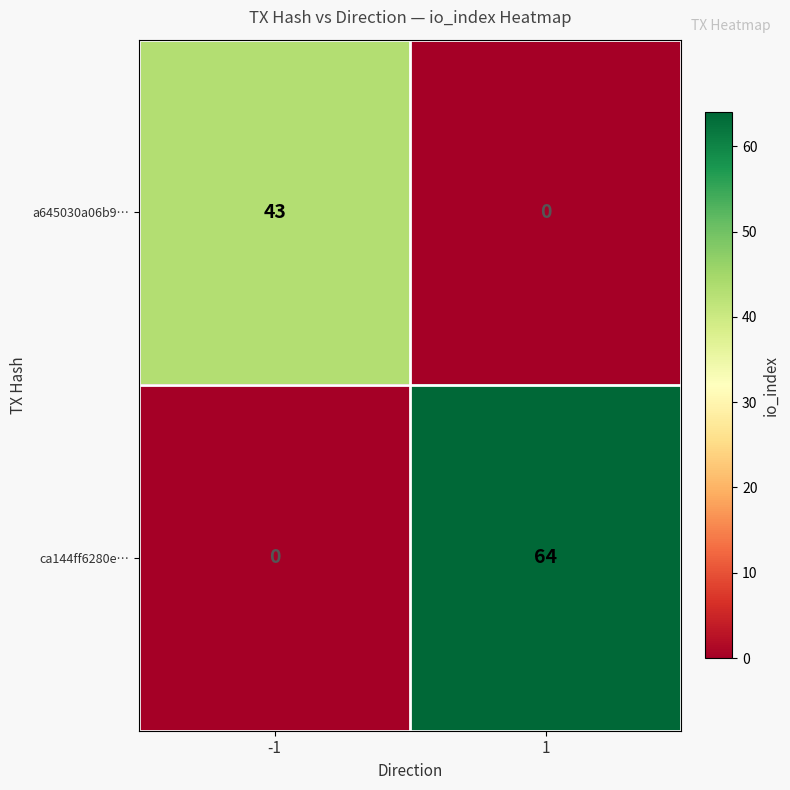

How many distinct data groups are displayed?

2